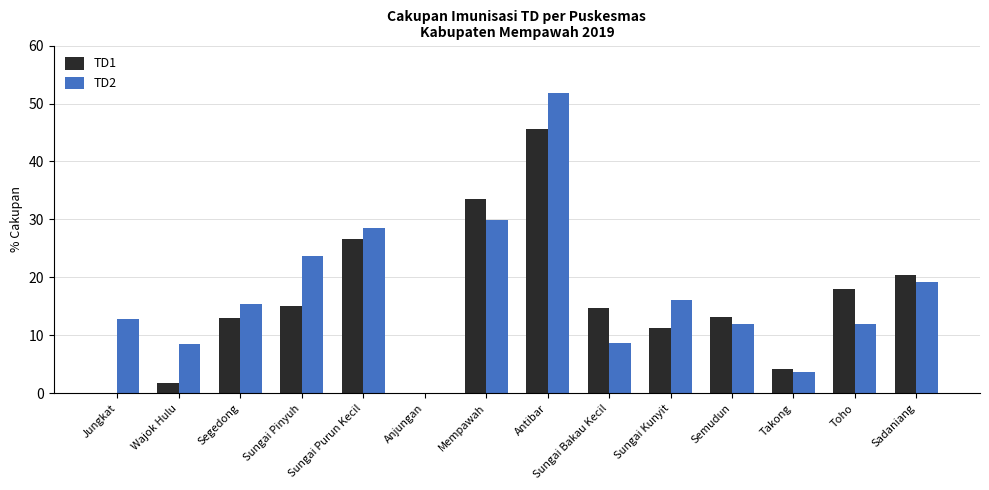

What is the sum of all TD2 values?

242.0